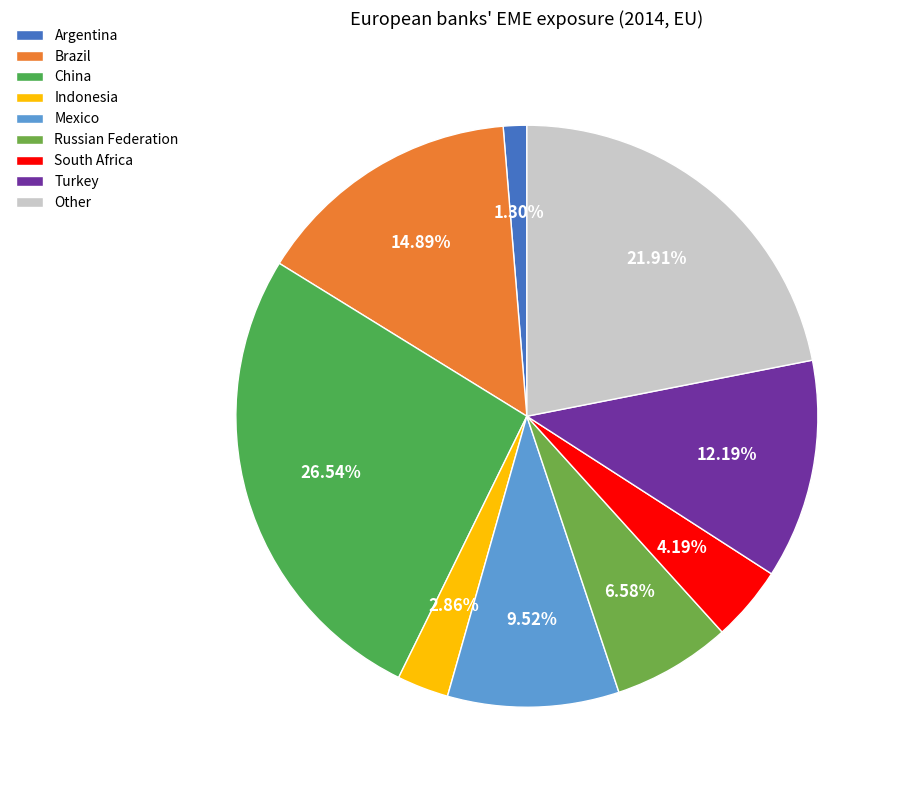

To the nearest percent, what is the difference between the largest and smallest slice percentages?

25%